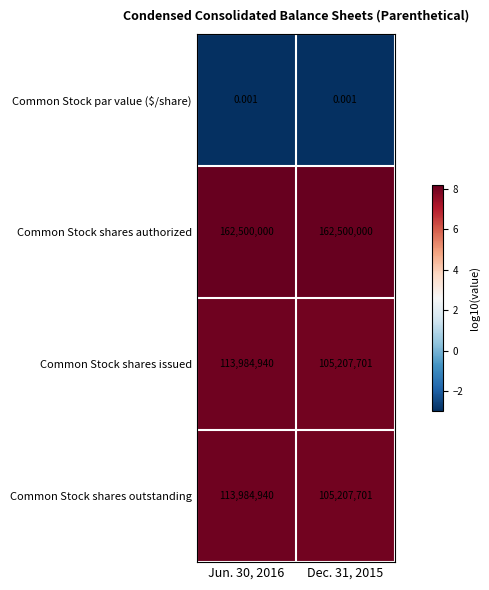

Is the value of Common Stock par value ($/share) at Dec. 31, 2015 greater than the value of Common Stock shares issued at Dec. 31, 2015?

No